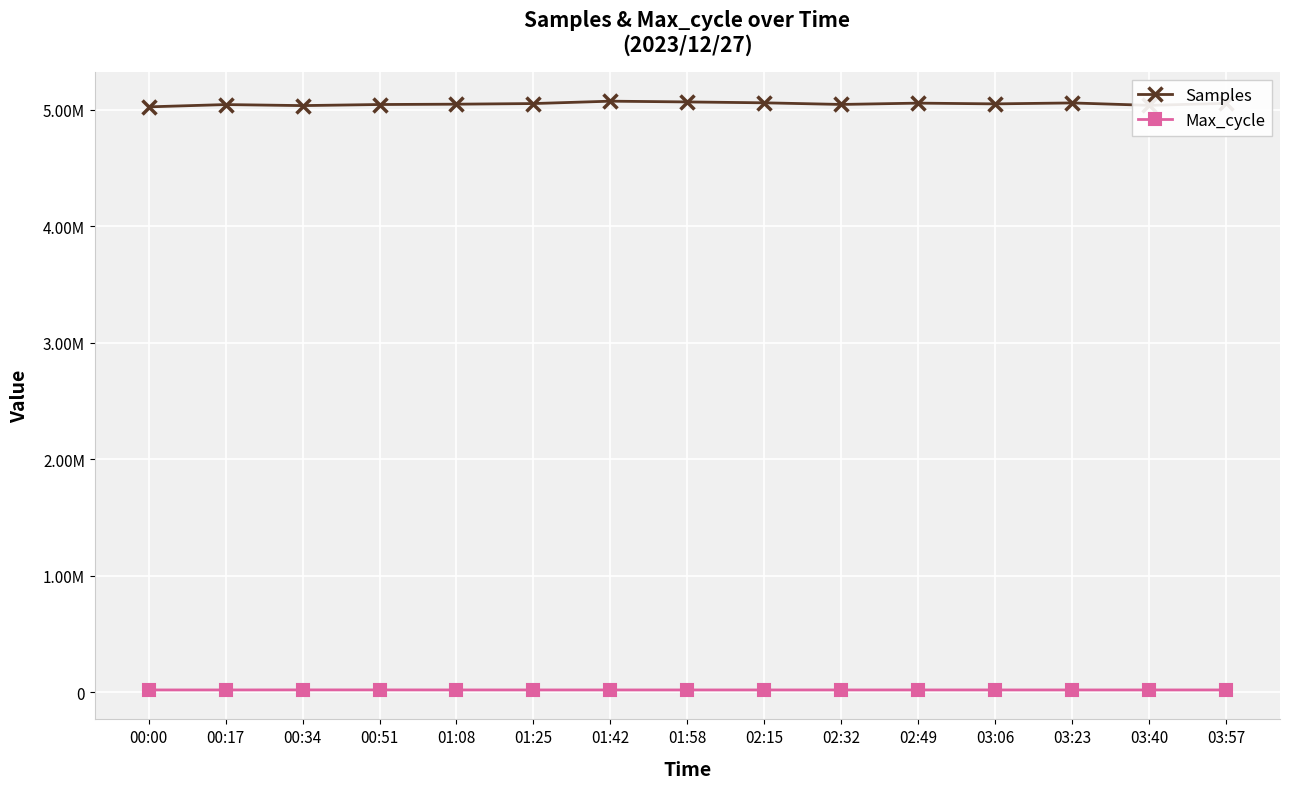

What is the label of the 7th point from the right?

02:15